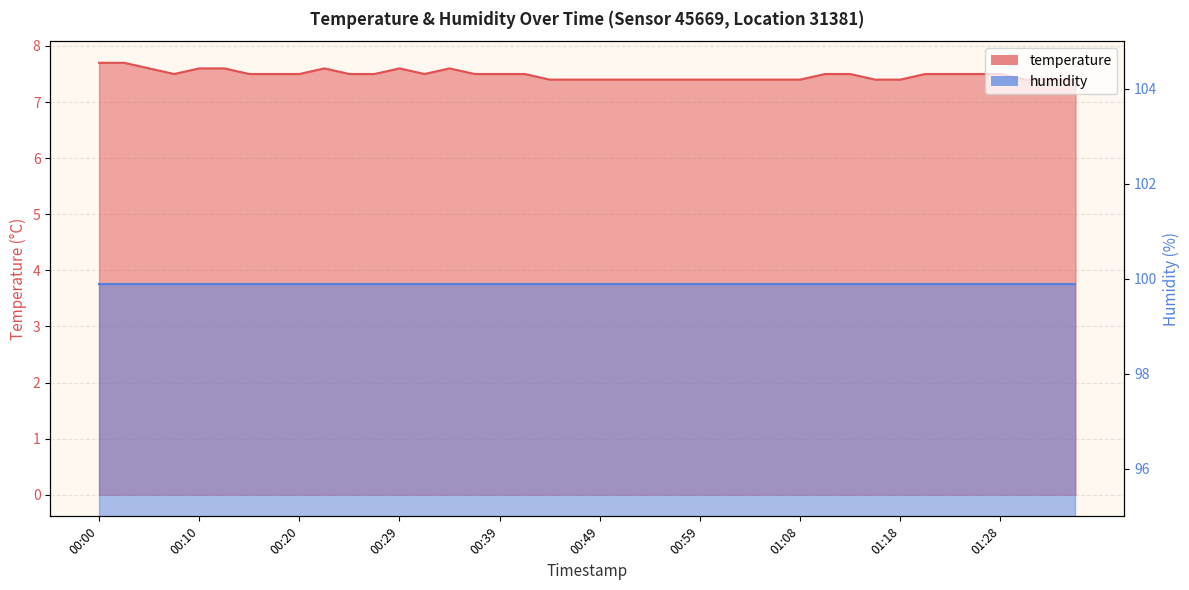

True or false: there are more than 2 points higher than both neighbors.

True